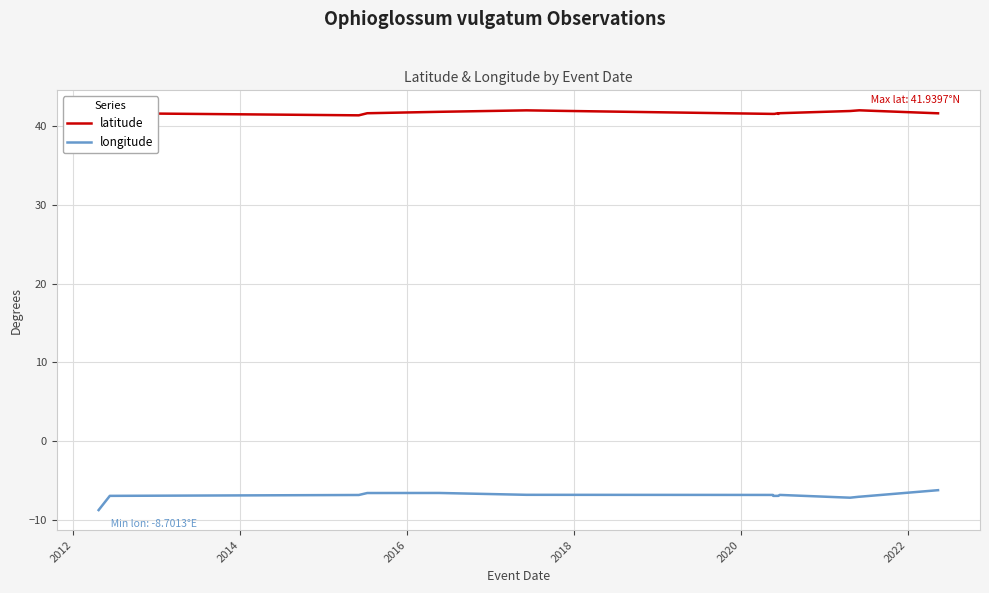

Rank the series at 2016 from lowest to highest value.

longitude, latitude